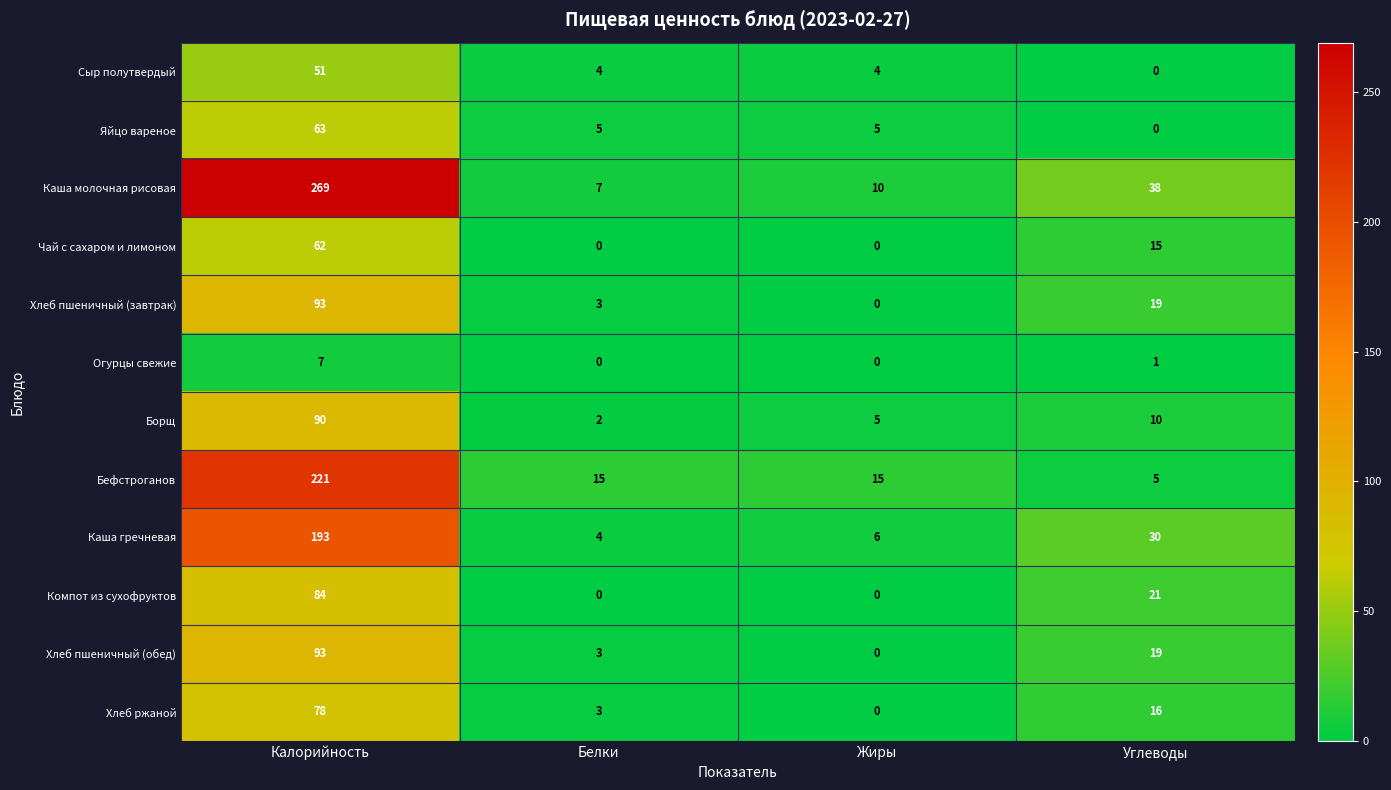

How many values in Хлеб пшеничный (завтрак) are above zero?

3